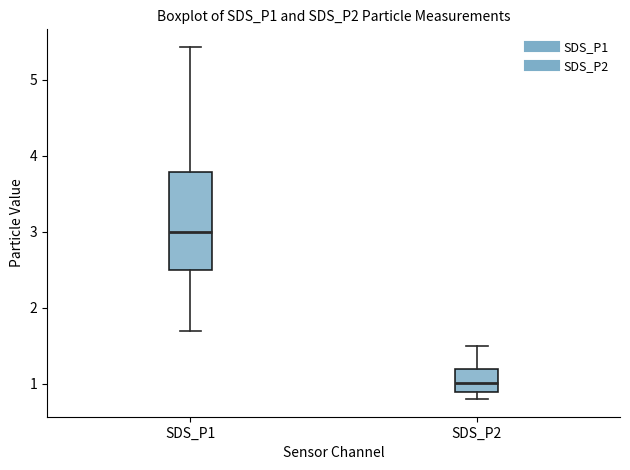

Comparing the boxes themselves (not the whiskers), which one is the tallest?

SDS_P1